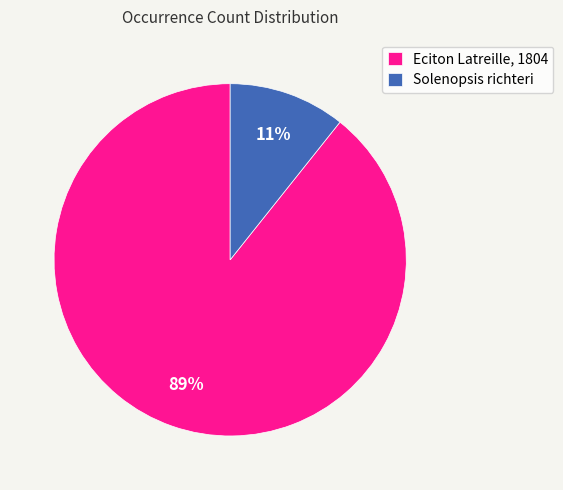

What percentage is the Eciton Latreille, 1804 slice, to the nearest percent?

89%